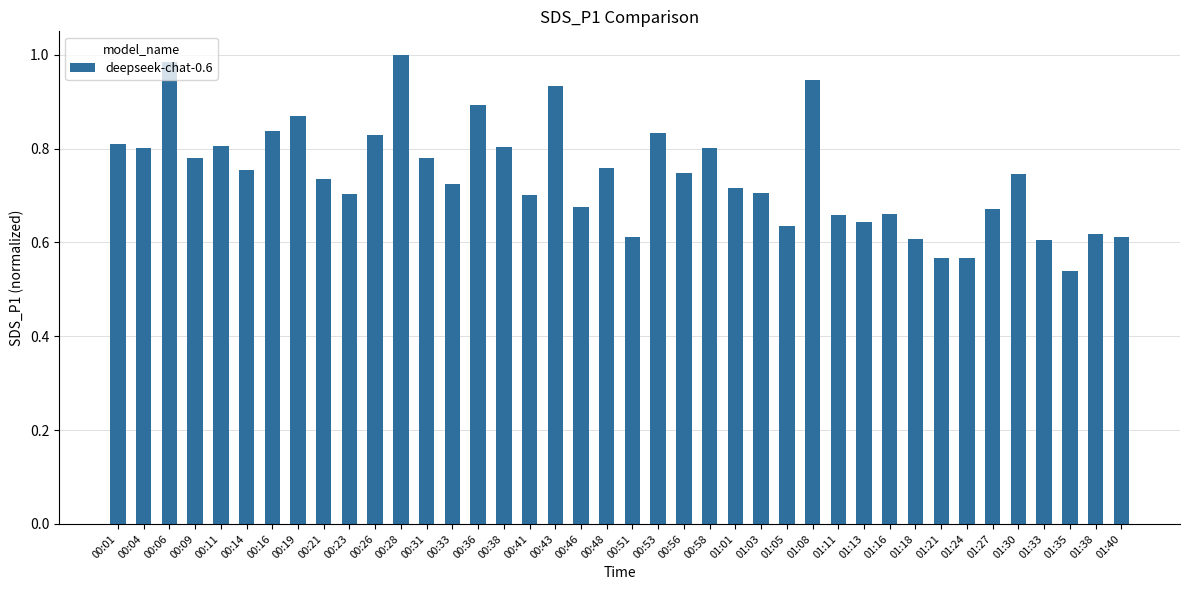

At which category does the chart reach its peak across all series?

00:28